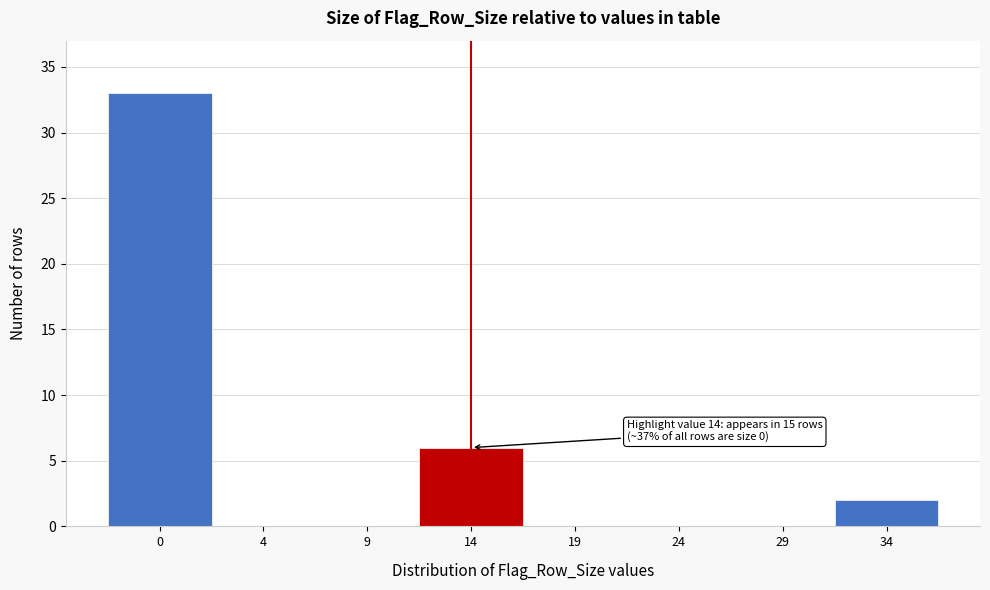

Reading left to right, what are all the values shown in this chart?

0=33	4=0	9=0	14=6	19=0	24=0	29=0	34=2